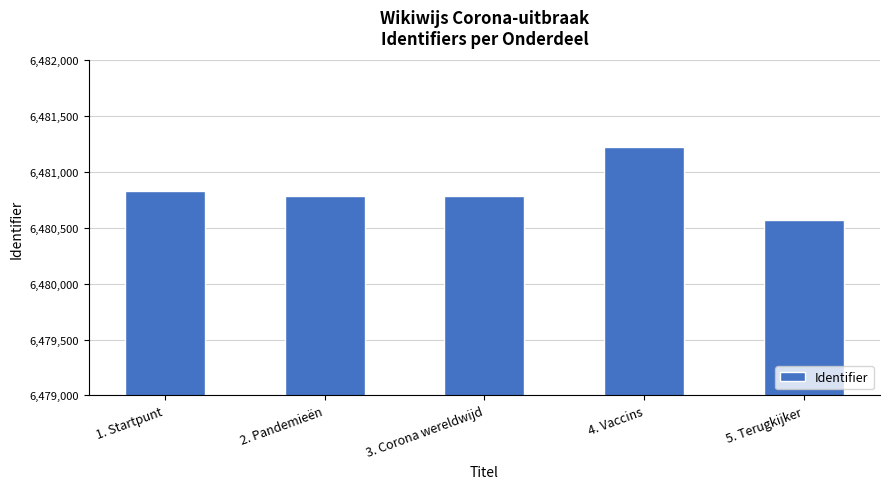

What is the minimum value shown in the chart?

6480571